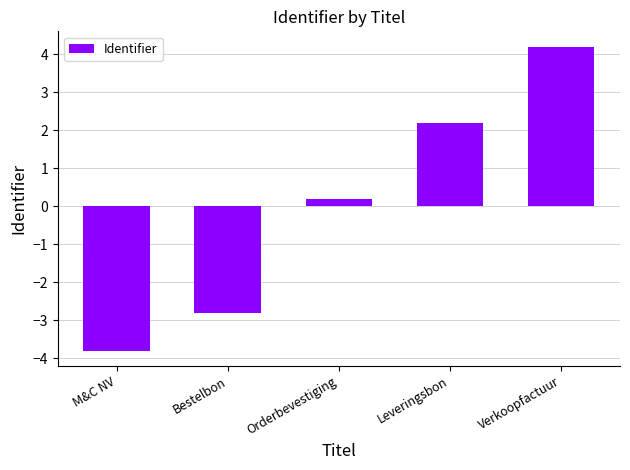

Reading right to left, what are all the values shown in this chart?

Verkoopfactuur=4.2	Leveringsbon=2.2	Orderbevestiging=0.2	Bestelbon=-2.8	M&C NV=-3.8